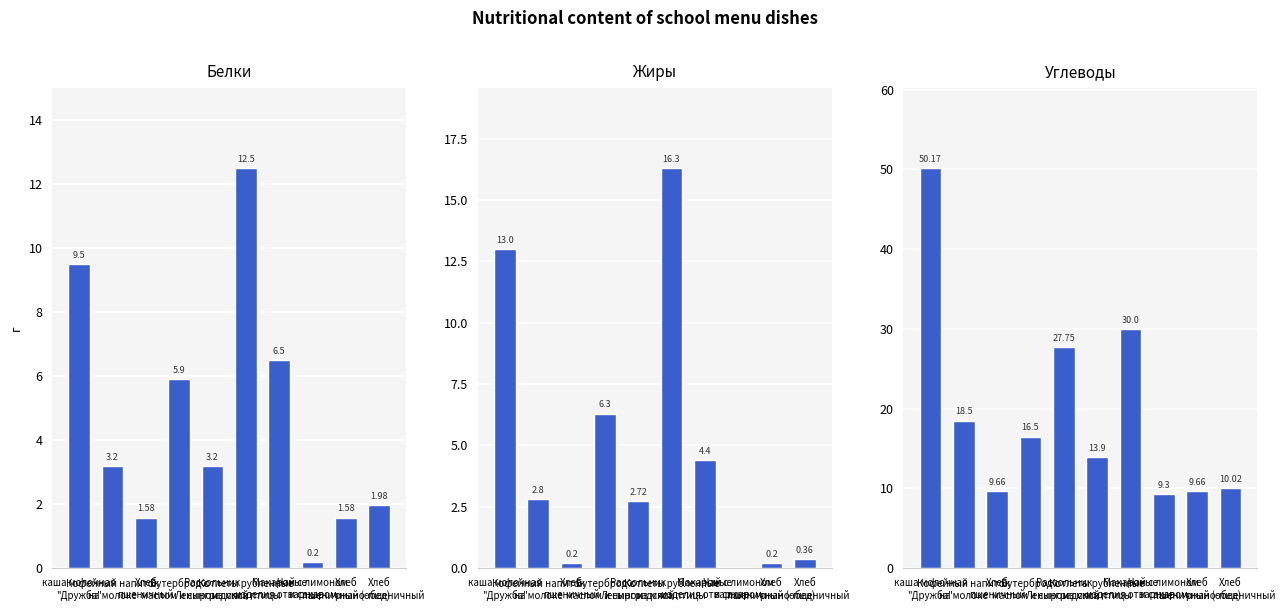

Does the chart contain stacked bars?

No